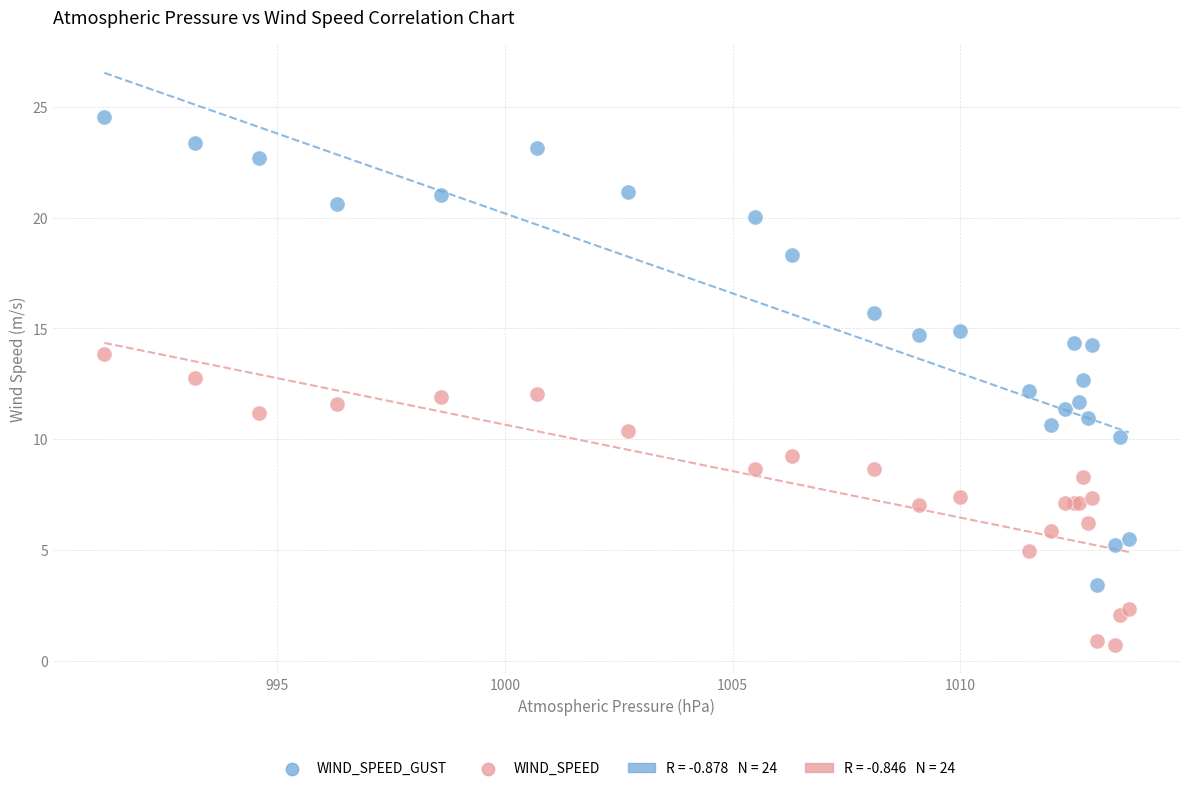

Which series has the largest Y range (max minus min)?

WIND_SPEED_GUST